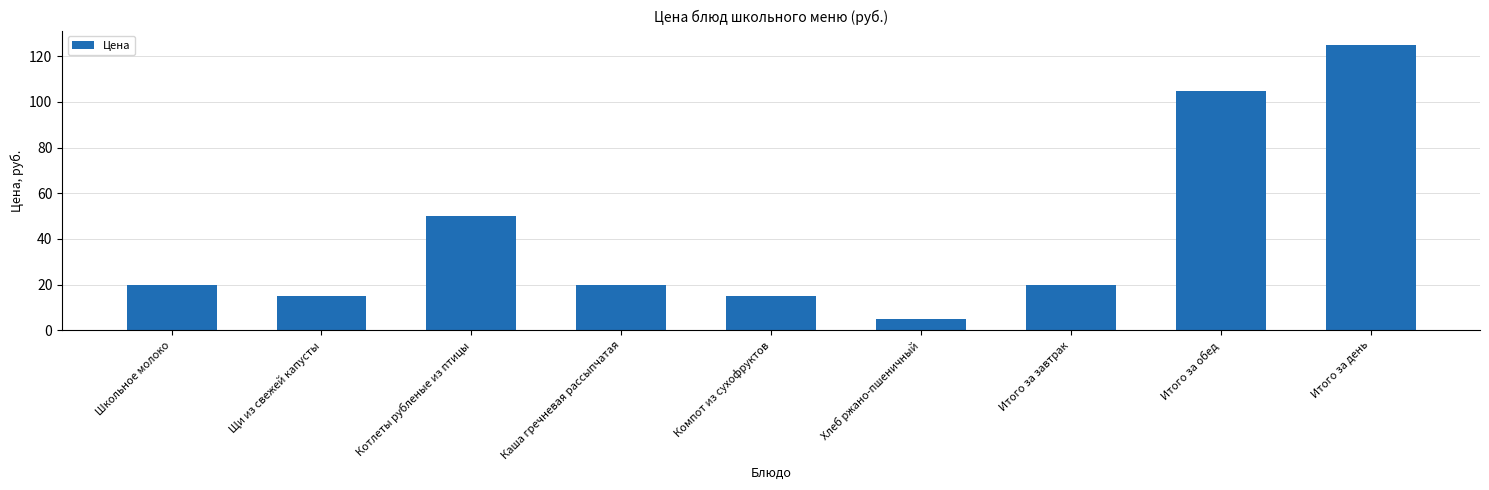

What is the difference between the second highest and second lowest values?

90